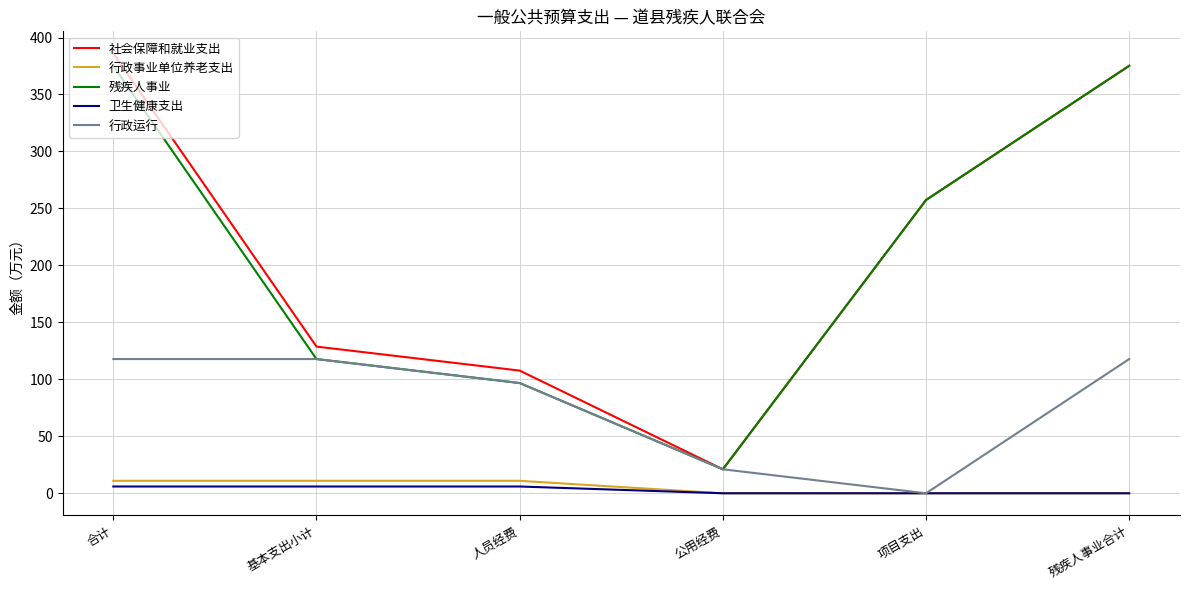

True or false: 卫生健康支出 and 社会保障和就业支出 intersect in this chart.

False